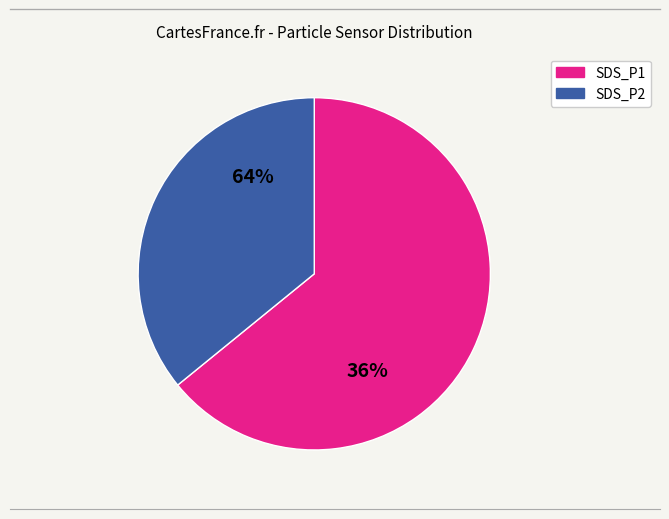

Which slice is the smallest?

SDS_P2